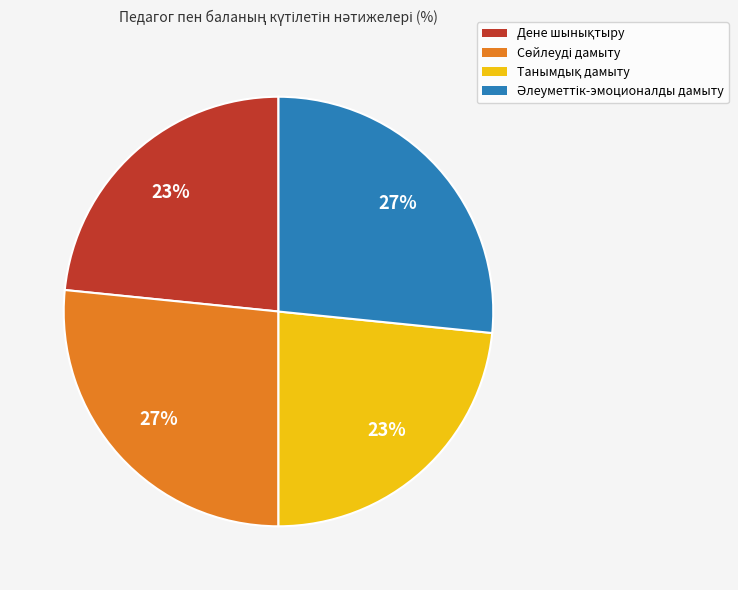

Does any single category account for the majority?

No